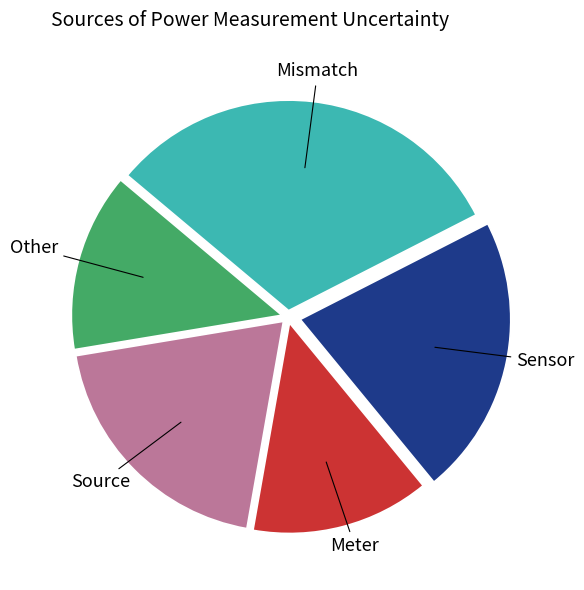

Which has a higher value, Sensor or Other?

Sensor